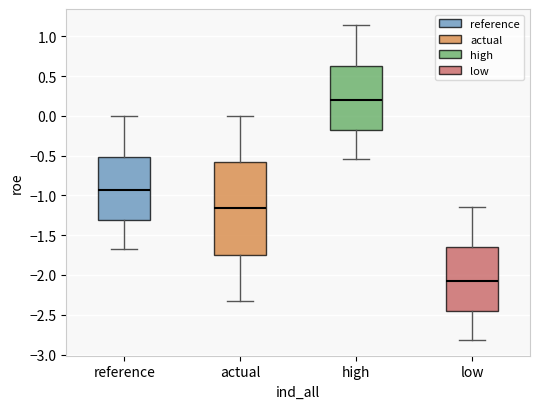

Where is the lower edge of the box for actual on the y-axis? The values are not printed on the chart, so give them approximately, as read against the axis.

-1.75